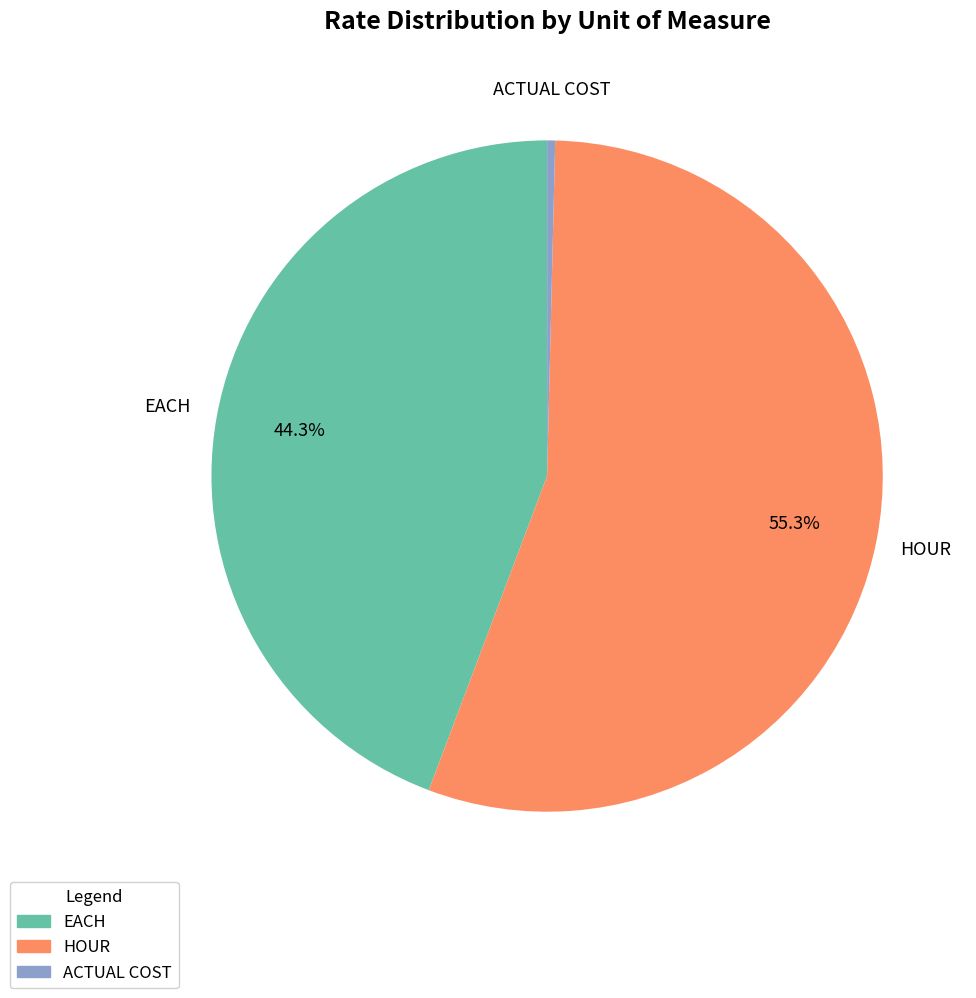

Is there a majority slice in this chart?

Yes